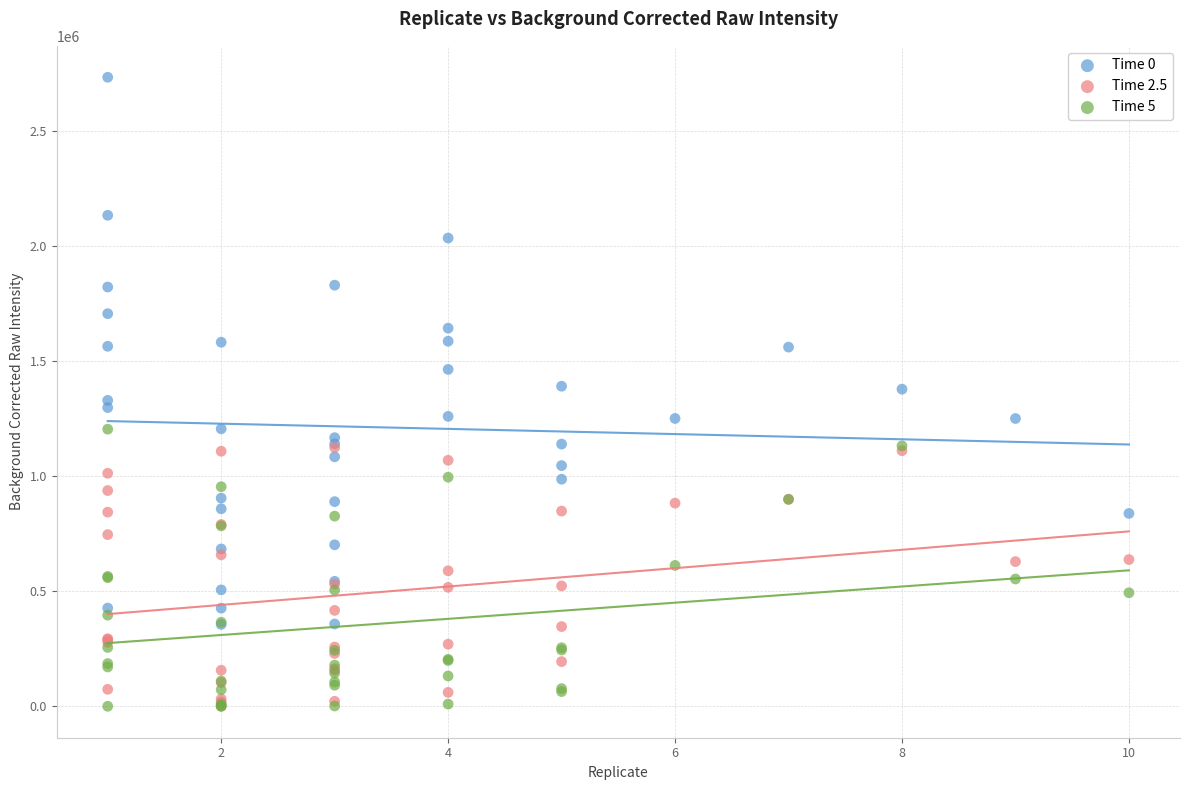

Which series has the widest spread of Y values?

Time 0